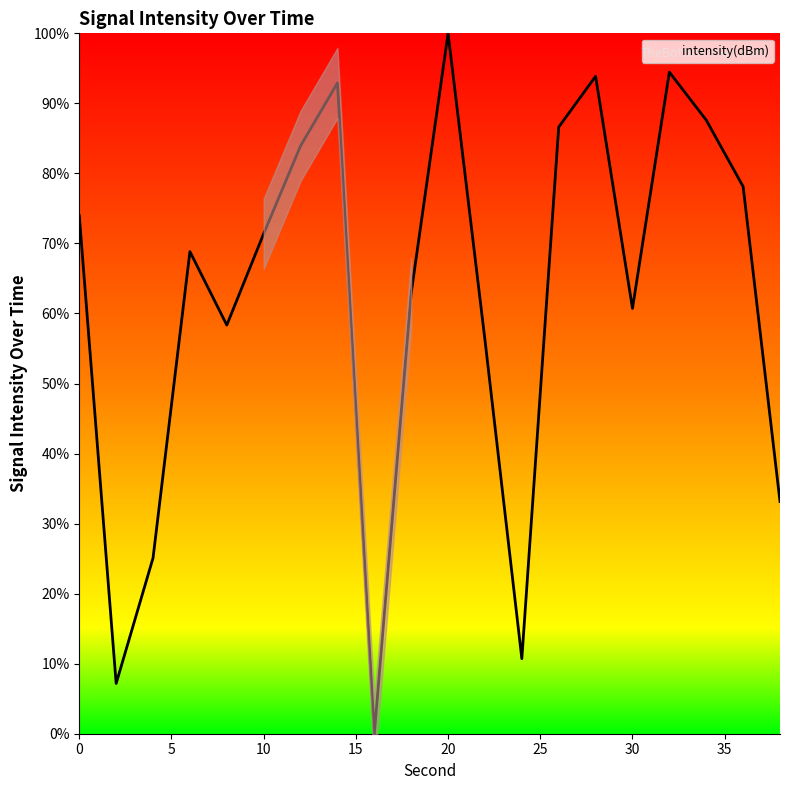

What is the difference between the values at 28 and 0?

19.9